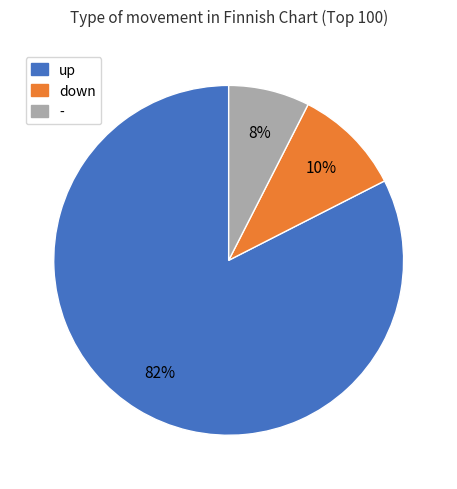

To the nearest percent, what is the combined percentage of down and -?

18%